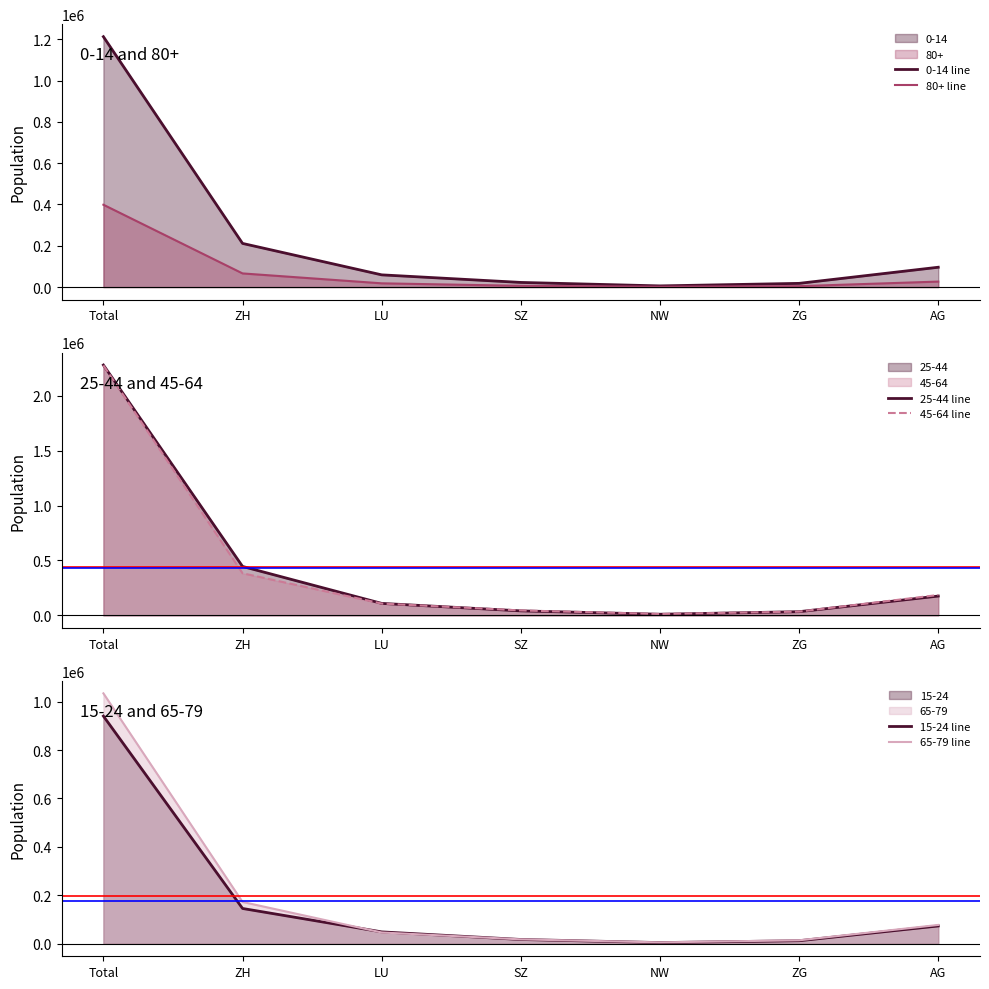

Is the value of 15-24 line at AG greater than the value of 80+ line at Total?

No